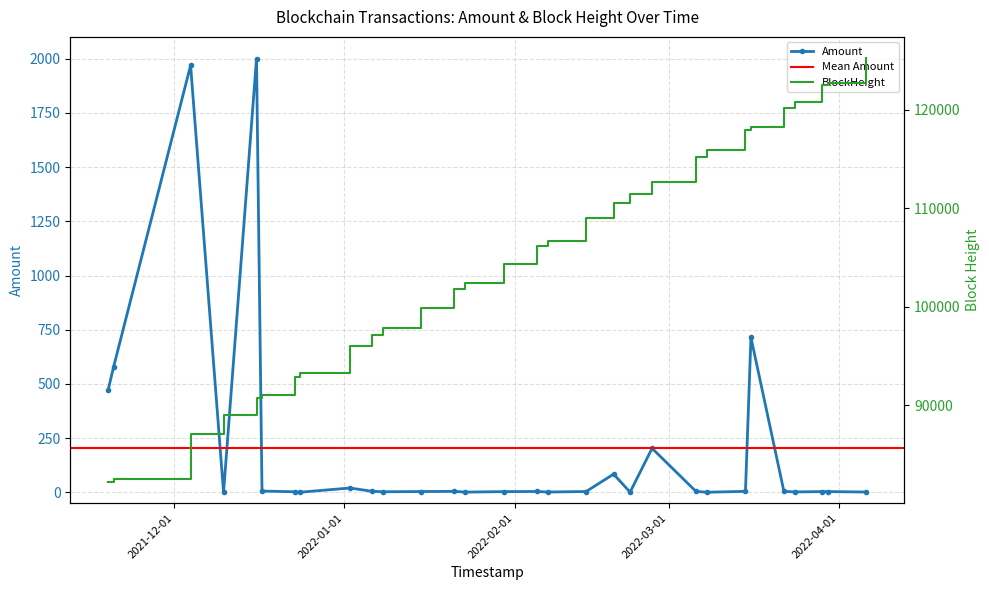

Which series has the largest range (max minus min)?

BlockHeight